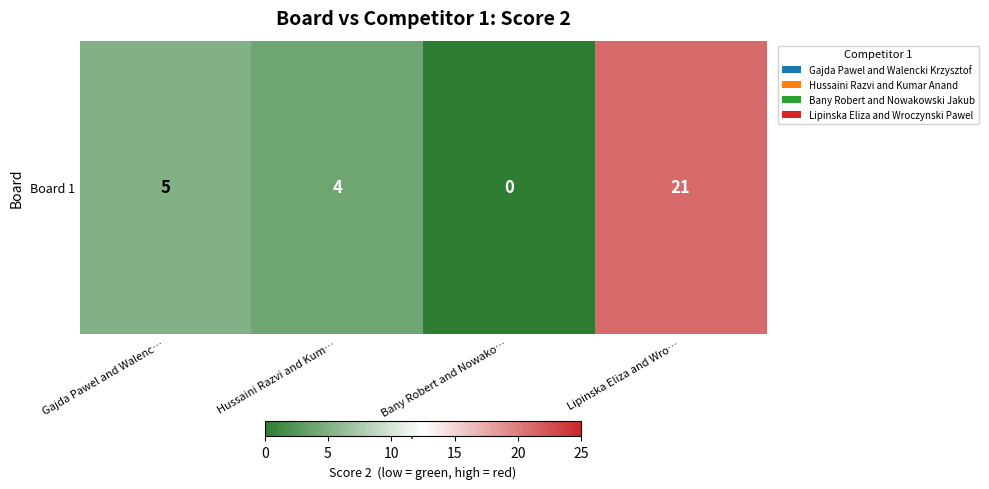

How many values are below 5?

2